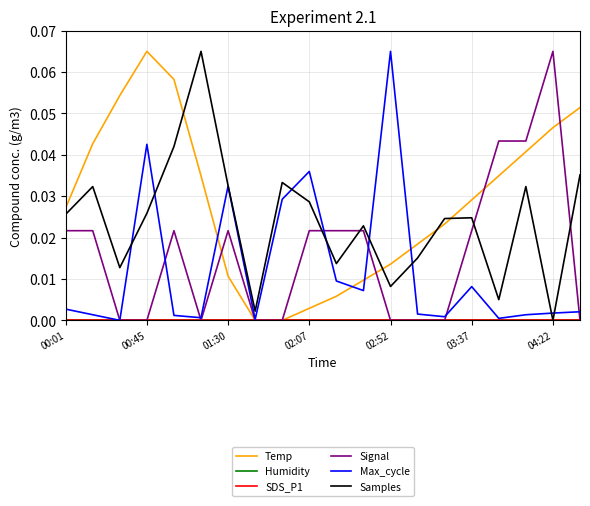

Does the chart have visible grid lines?

Yes